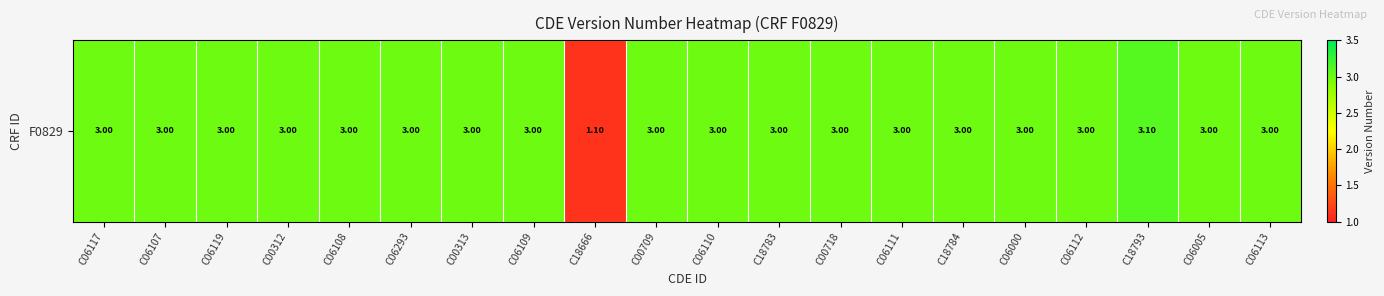

The chart shows a value of 3.0 at C00718. True or false?

True